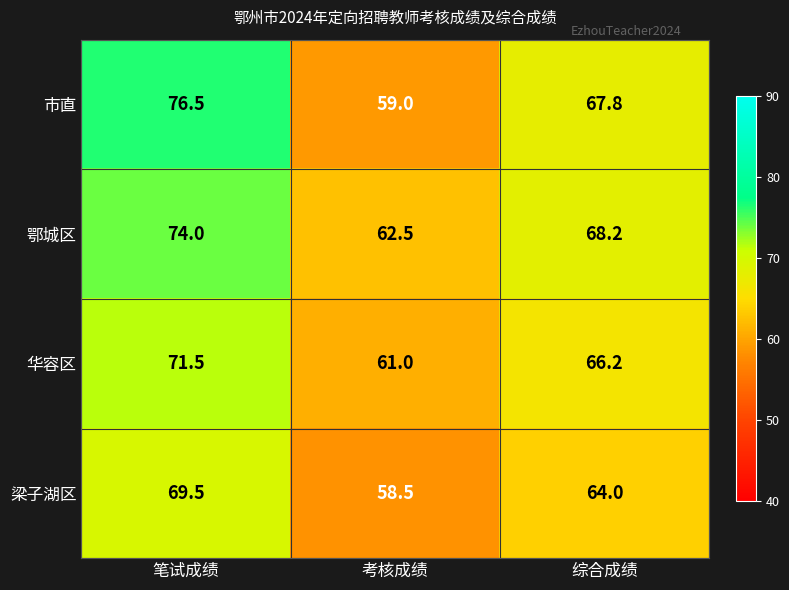

Which series changed the most between 笔试成绩 and 综合成绩?

市直